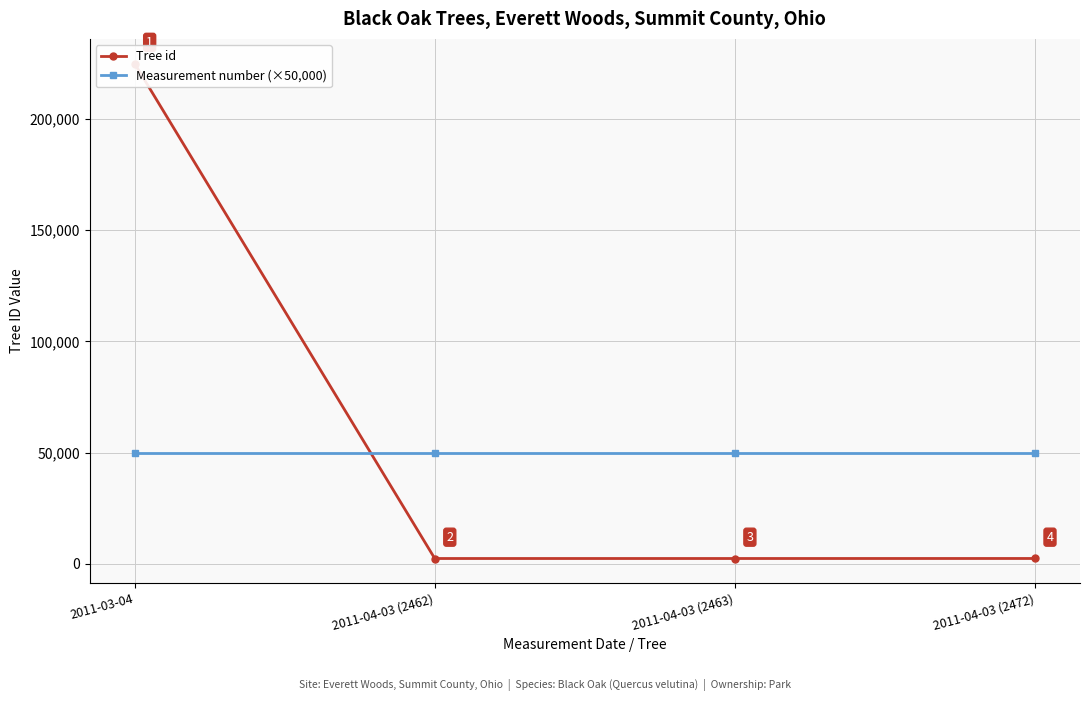

At how many categories does at least one series exceed 130309?

1